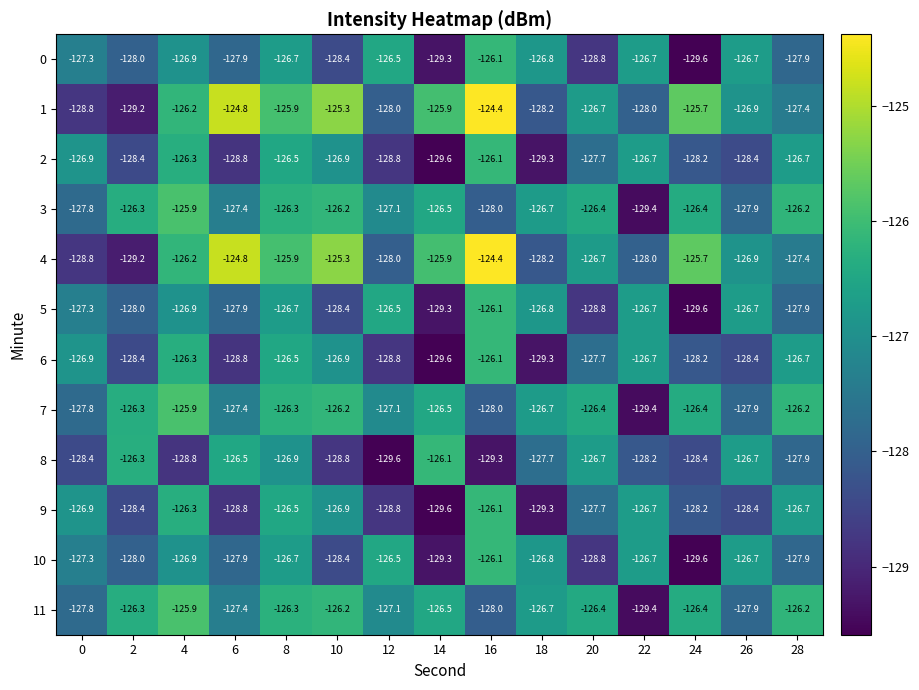

What is the approximate value of 0 at 28?

-127.9